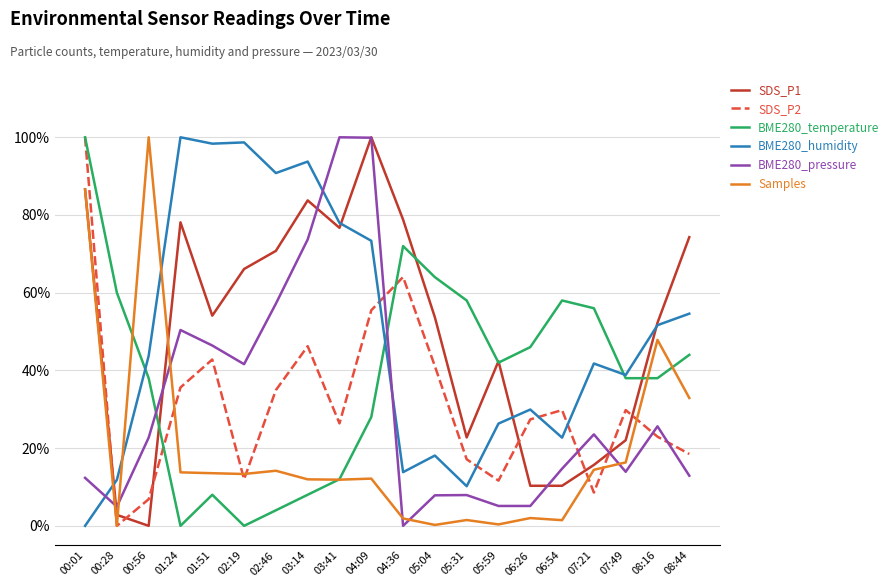

True or false: BME280_humidity and BME280_pressure cross at least once.

True